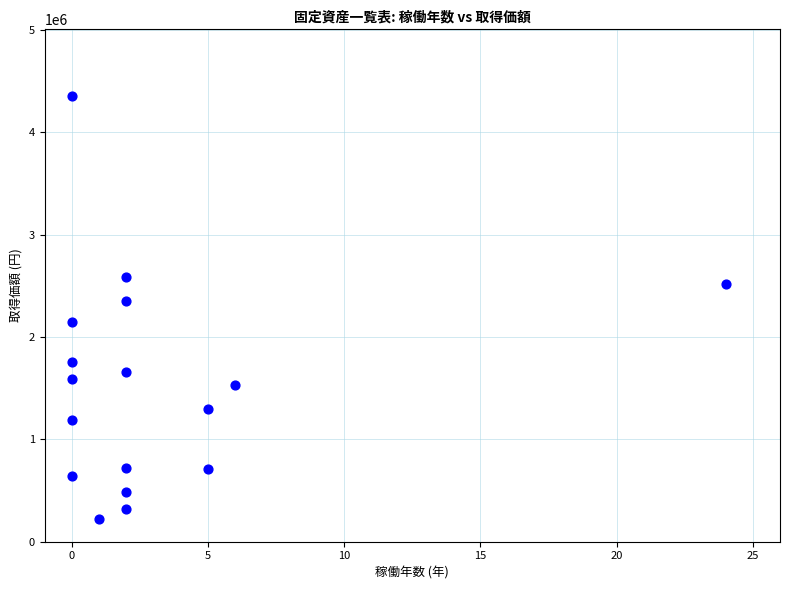

What Y value in the scatter plot is closest to 2290770?

2350000